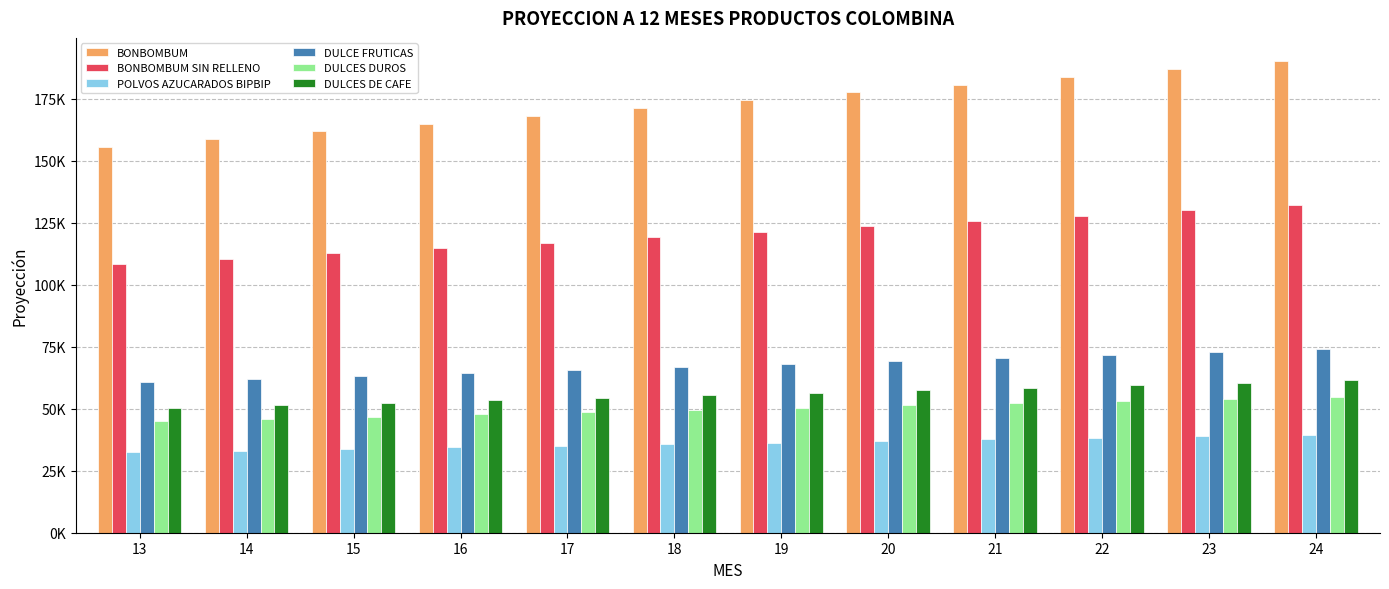

Does the chart contain stacked bars?

No